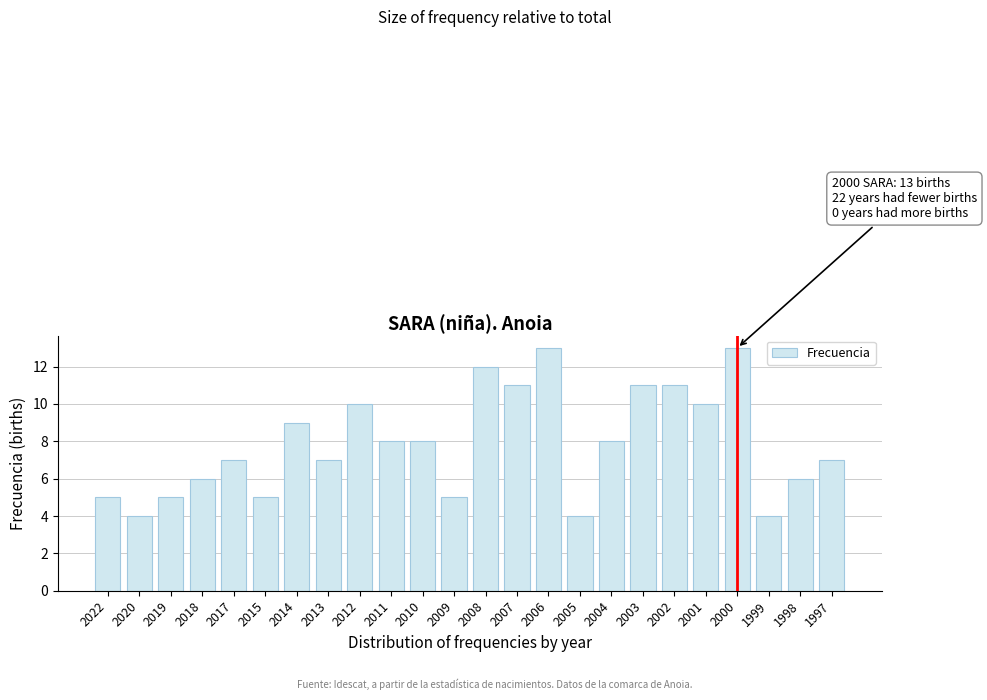

Reading left to right, transcribe all the data shown in this chart.

2022=5	2020=4	2019=5	2018=6	2017=7	2015=5	2014=9	2013=7	2012=10	2011=8	2010=8	2009=5	2008=12	2007=11	2006=13	2005=4	2004=8	2003=11	2002=11	2001=10	2000=13	1999=4	1998=6	1997=7